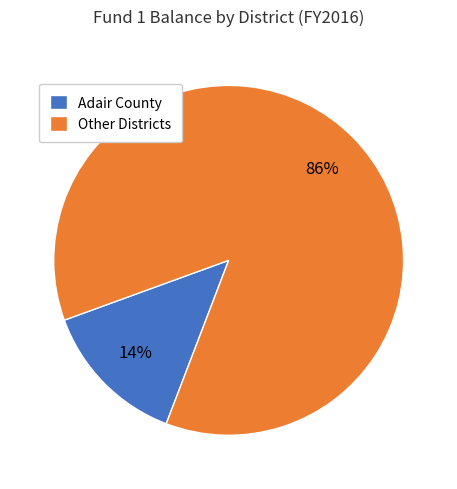

True or false: Other Districts accounts for 99% of the total.

False